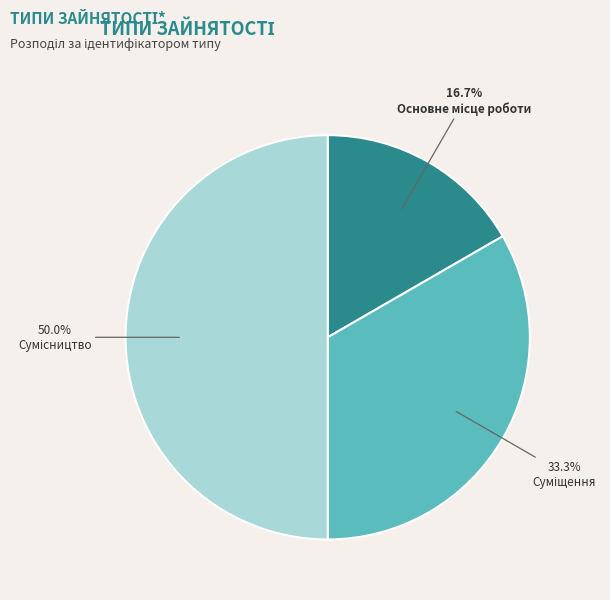

The Суміщення slice represents 33% of the pie. True or false?

True